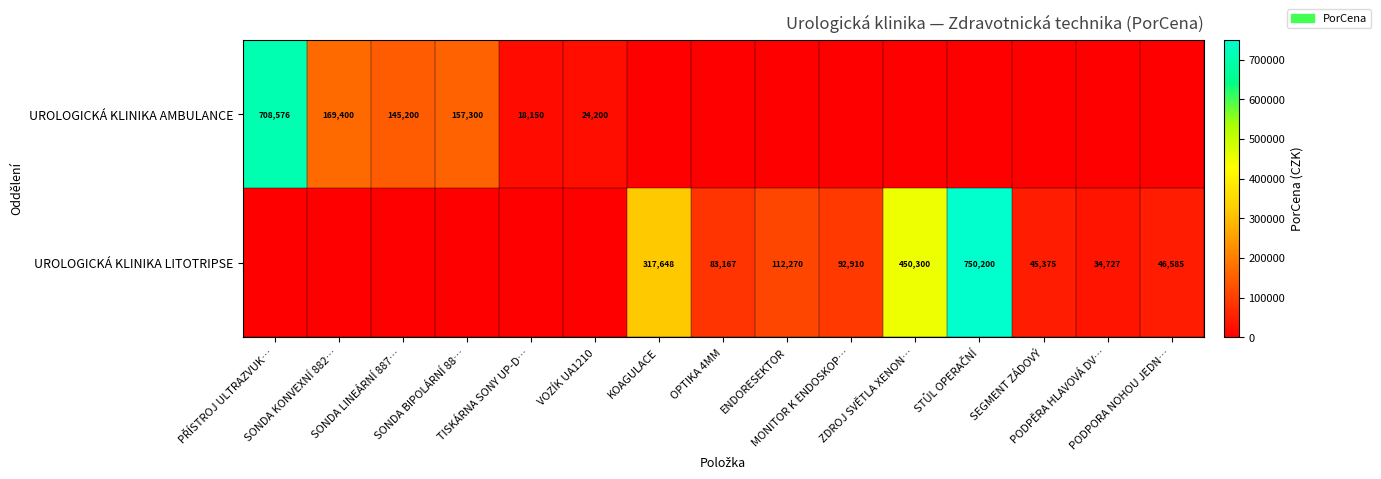

What is the difference between the highest and lowest values at PODPORA NOHOU JEDN…?

46585